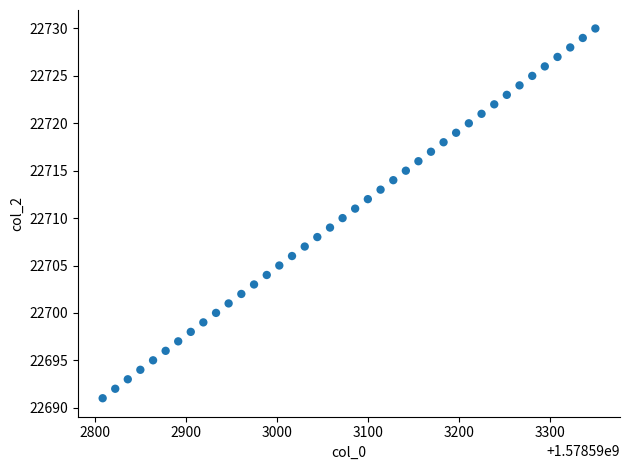

What is the range of Y values (max minus min)?

39